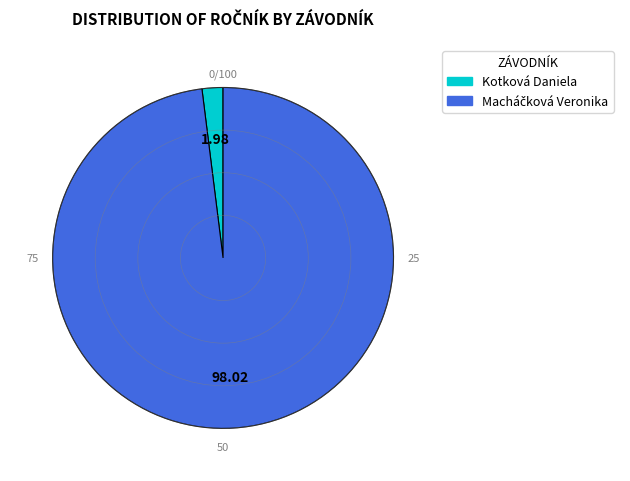

Which slice is the smallest?

Kotková Daniela